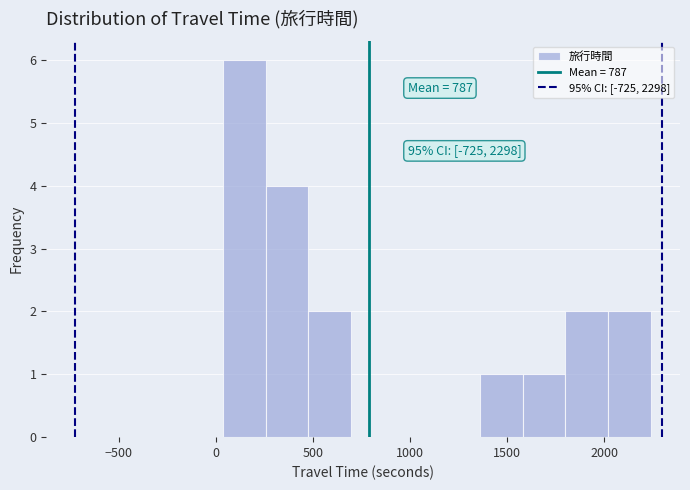

Which range on the x-axis has the tallest bar?

50 to 250